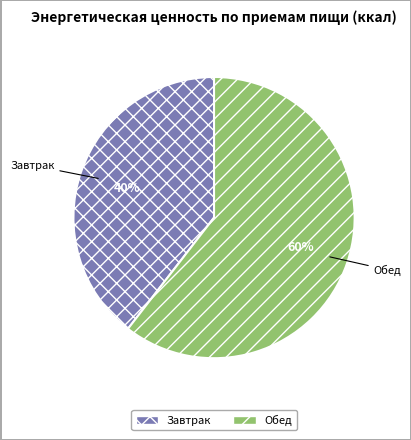

Count the number of slices in the pie.

2